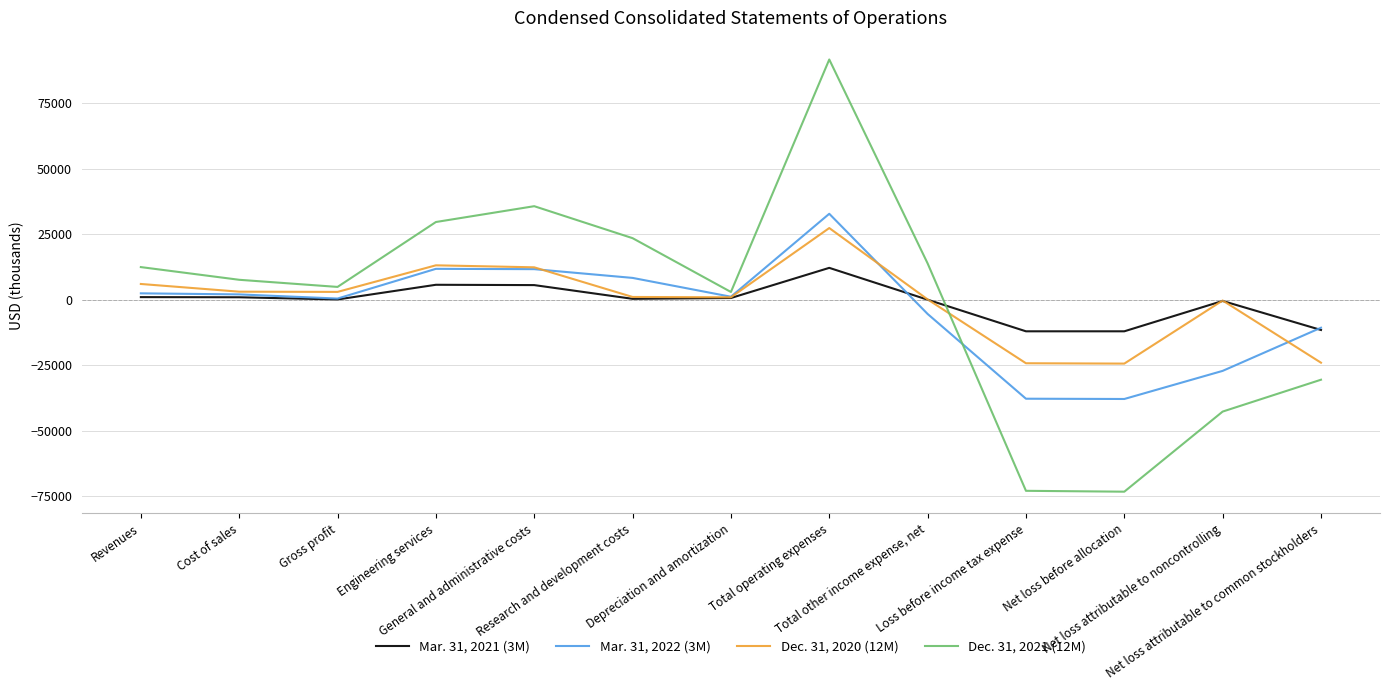

At how many categories does at least one series exceed 63833?

1